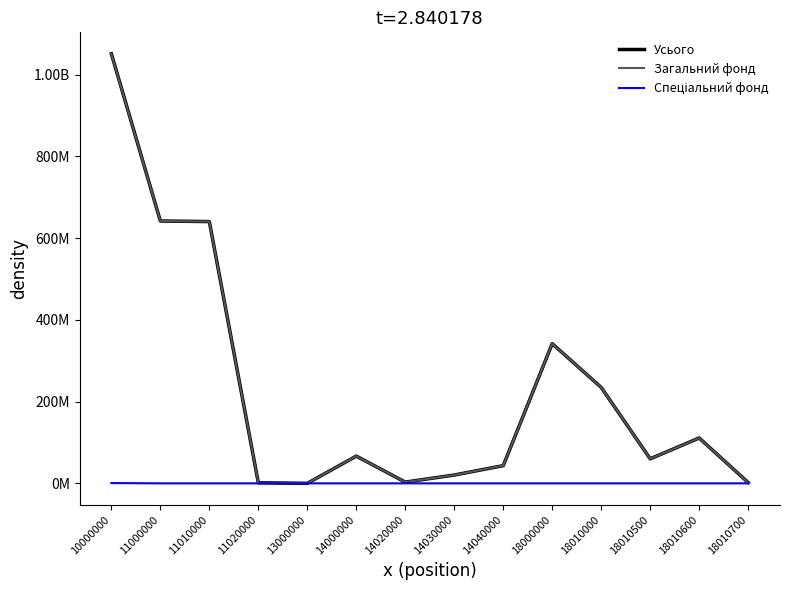

Does the chart display data point markers on the line(s)?

No